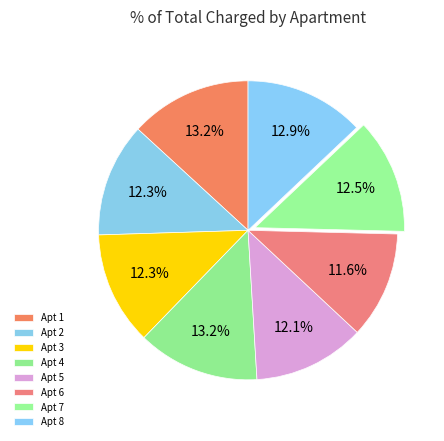

To the nearest percent, what percentage of the pie is 1?

13%